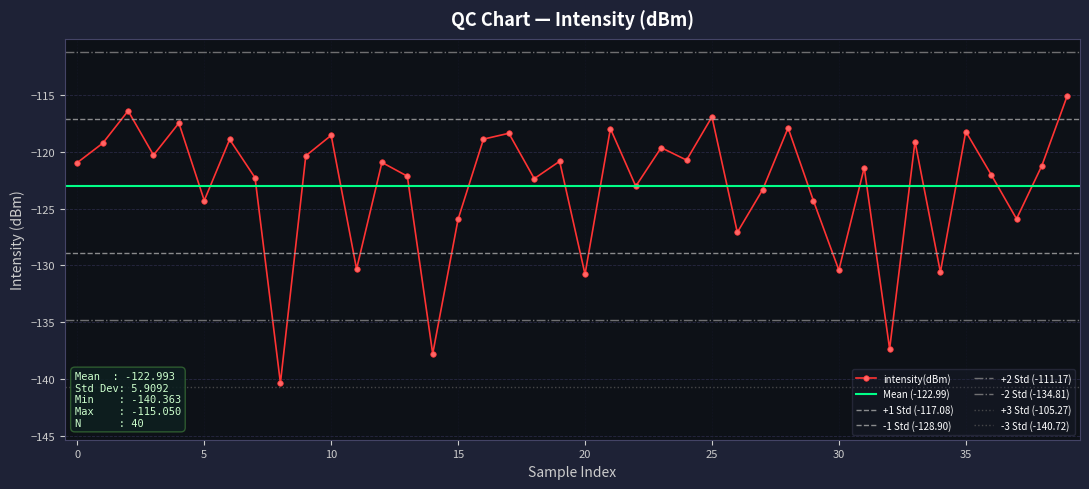

How many data points are above -120?

14